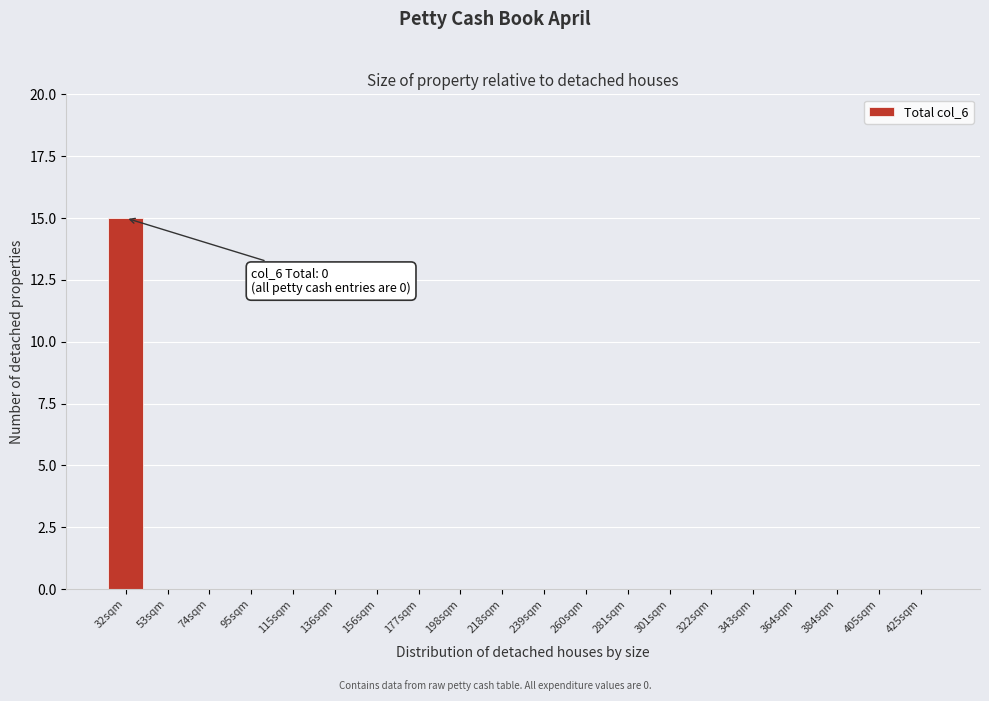

Reading left to right, transcribe all the data shown in this chart.

32sqm=15	53sqm=0	74sqm=0	95sqm=0	115sqm=0	136sqm=0	156sqm=0	177sqm=0	198sqm=0	218sqm=0	239sqm=0	260sqm=0	281sqm=0	301sqm=0	322sqm=0	343sqm=0	364sqm=0	384sqm=0	405sqm=0	425sqm=0